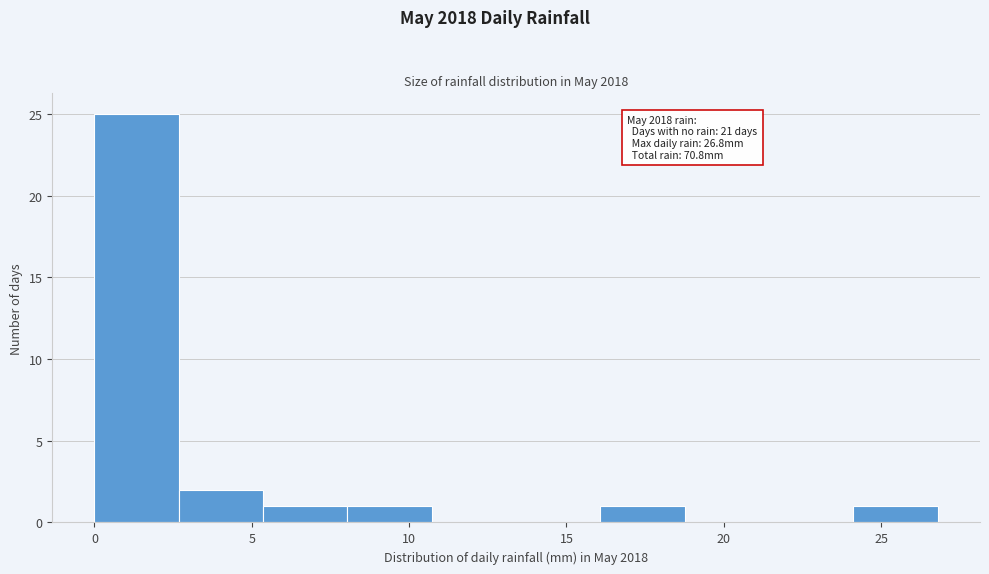

Which range on the x-axis has the tallest bar?

0.0 to 2.5